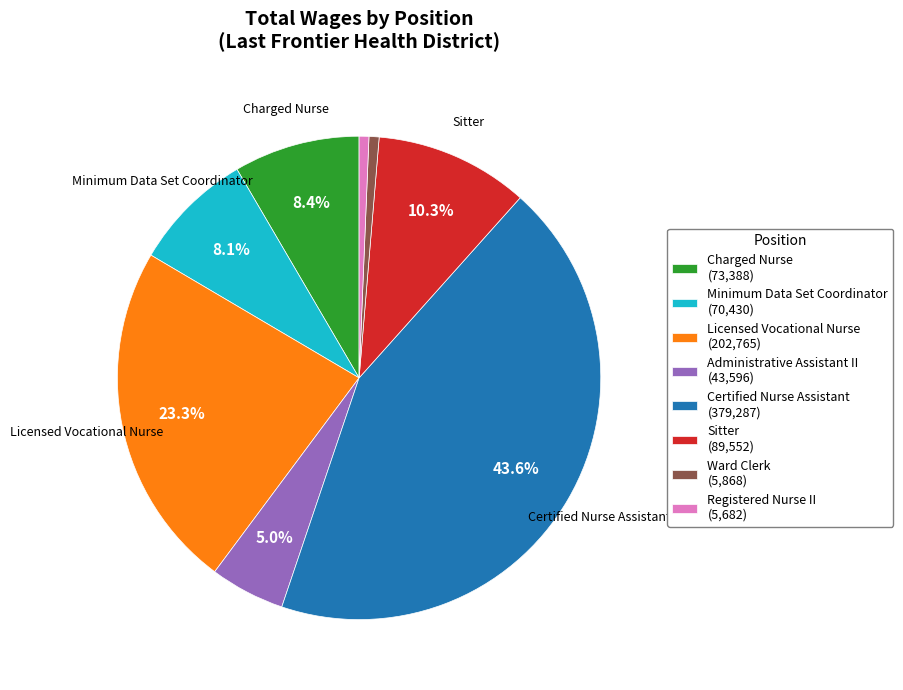

Does any single category account for the majority?

No